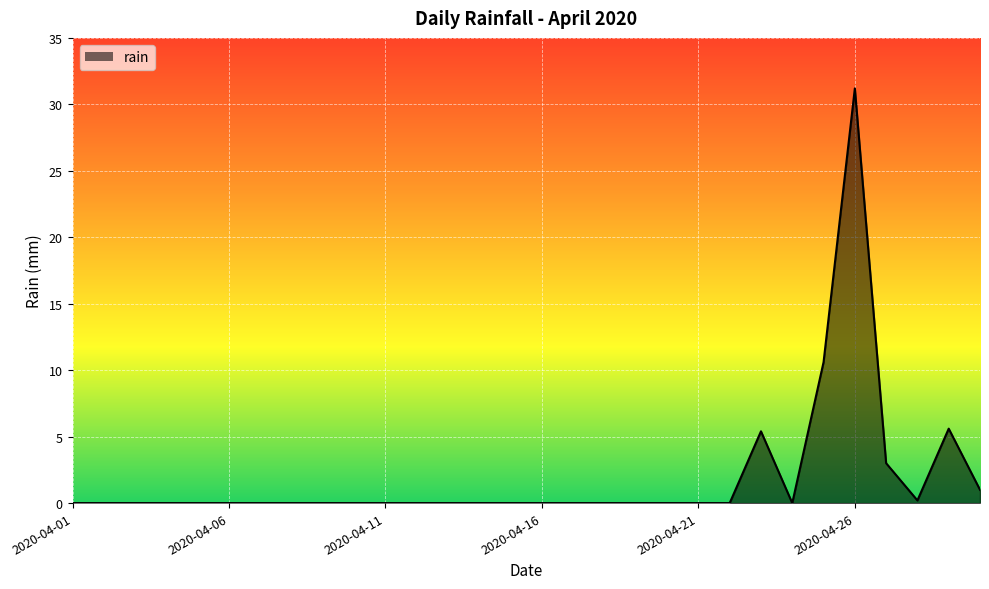

How many lines are shown in the chart?

1